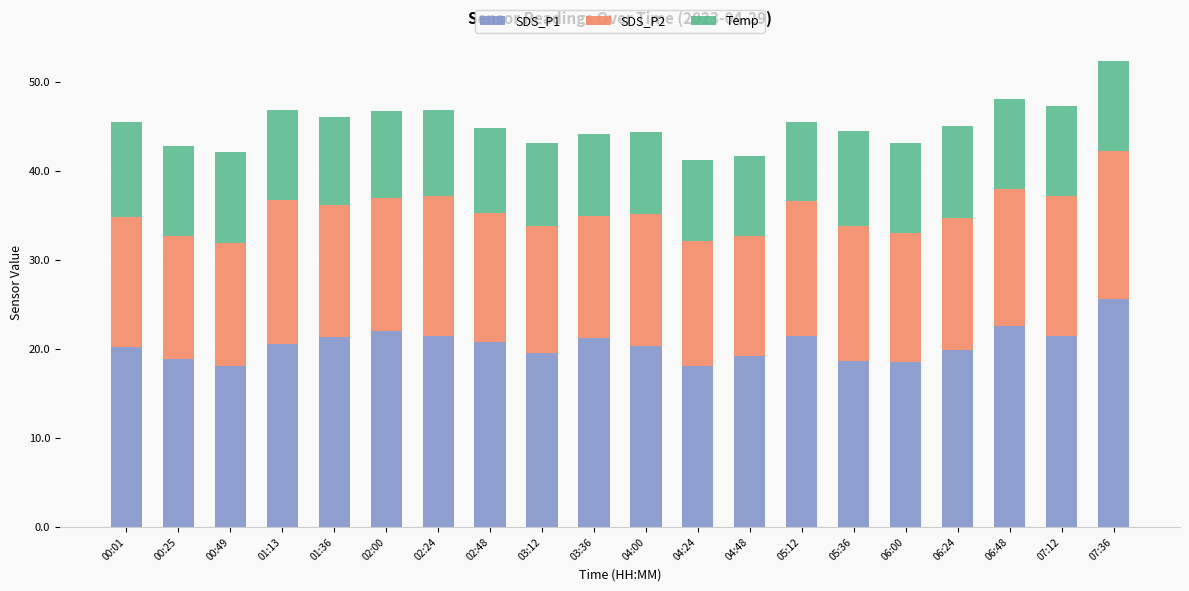

True or false: SDS_P1 has a value of 29.6 at 05:36.

False